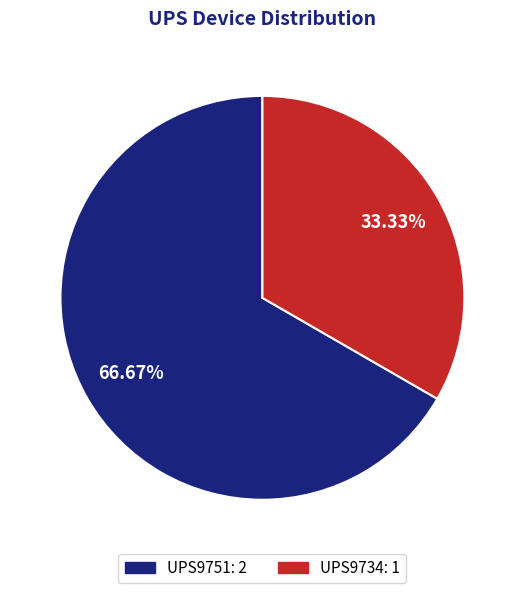

Do UPS9734 and UPS9751 together represent more than half of the pie?

Yes